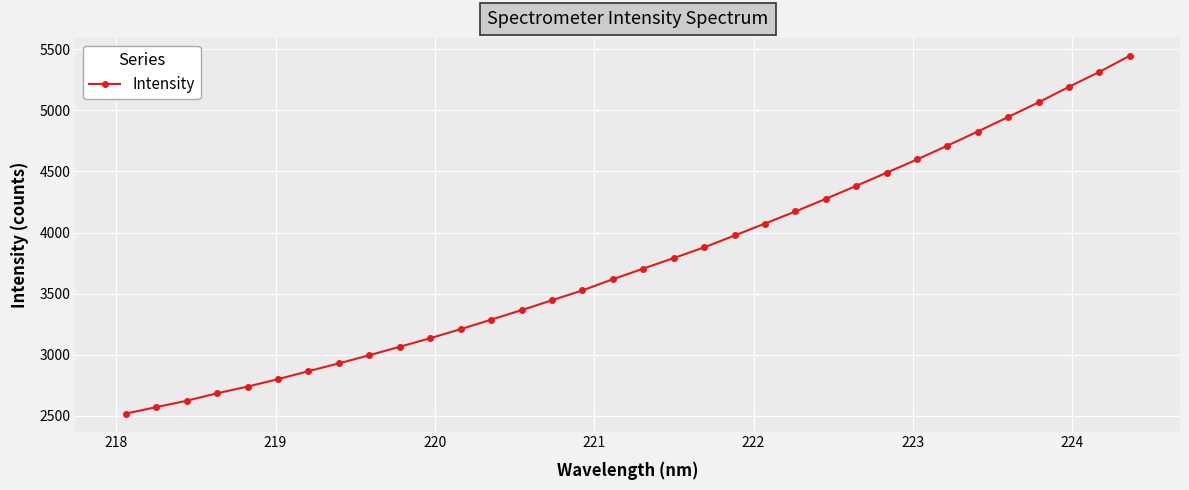

What is the maximum value shown in the chart?

5446.4